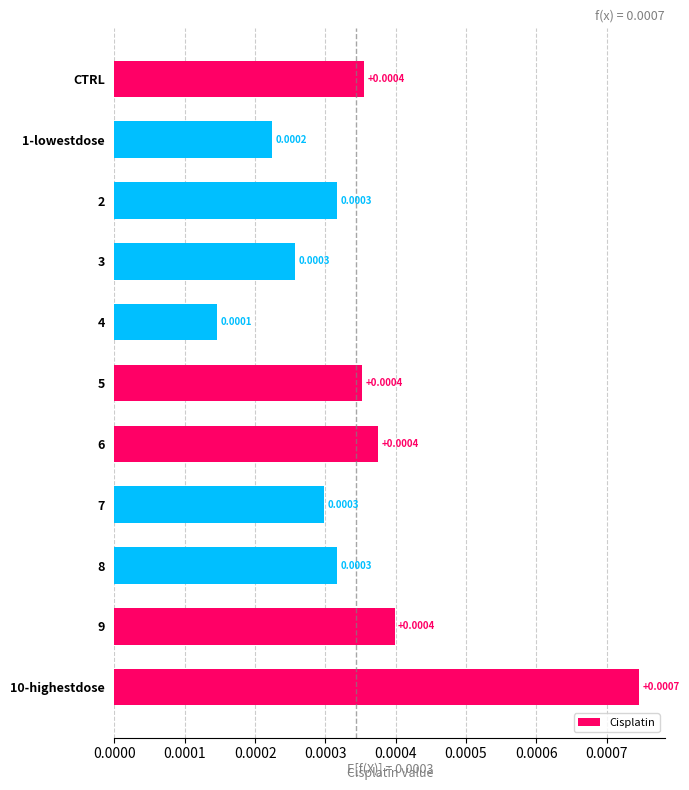

At which category does the chart reach its minimum across all series?

4